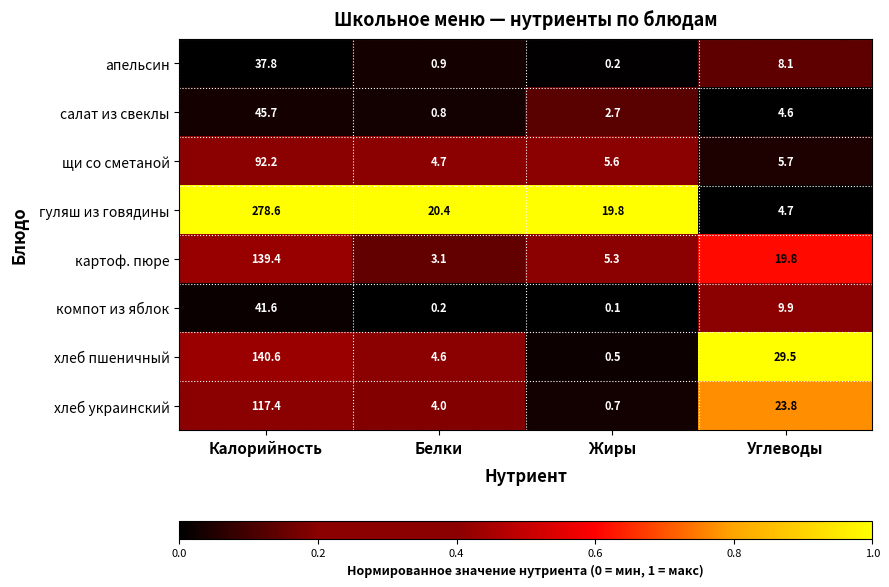

Which series changed the most between Белки and Углеводы?

хлеб пшеничный